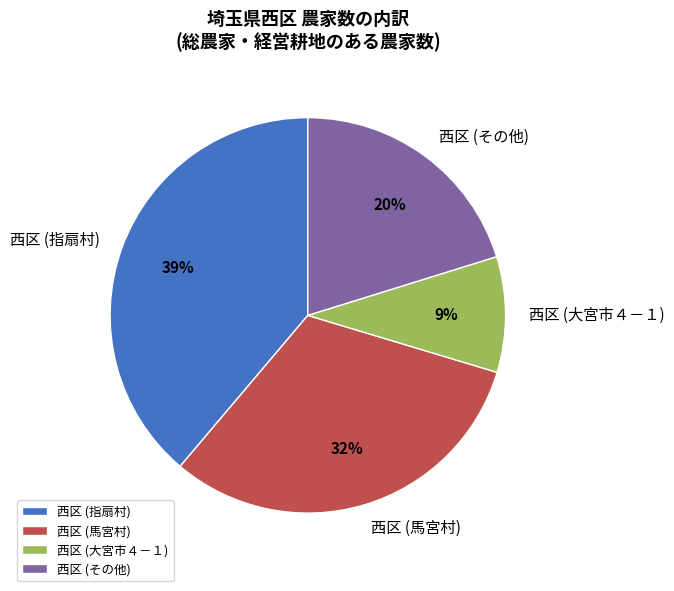

Combined, do 西区 (大宮市４－１) and 西区 (指扇村) account for over 50%?

No